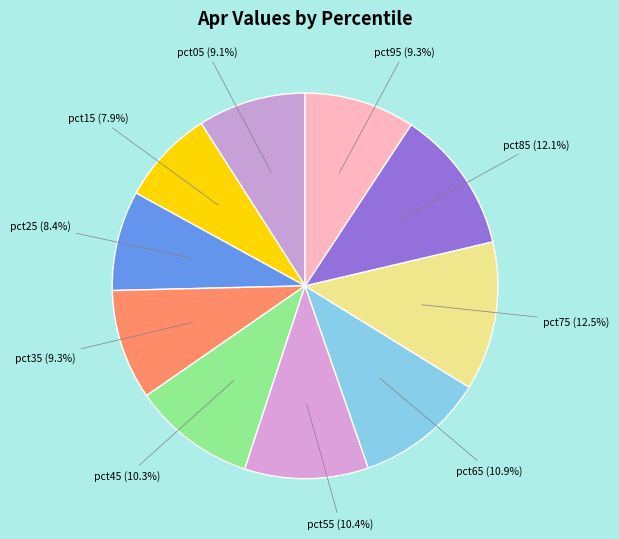

Count the number of slices in the pie.

10